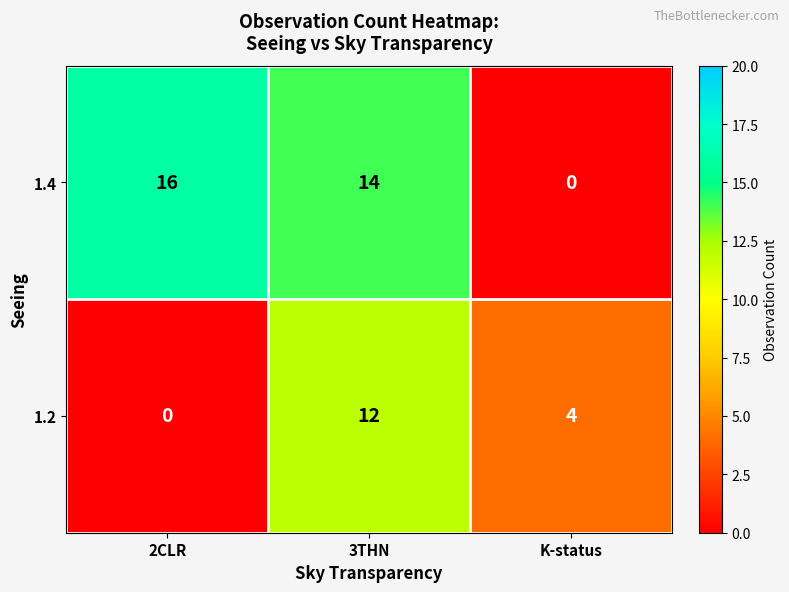

At which label does 1.2 first exceed 4?

3THN